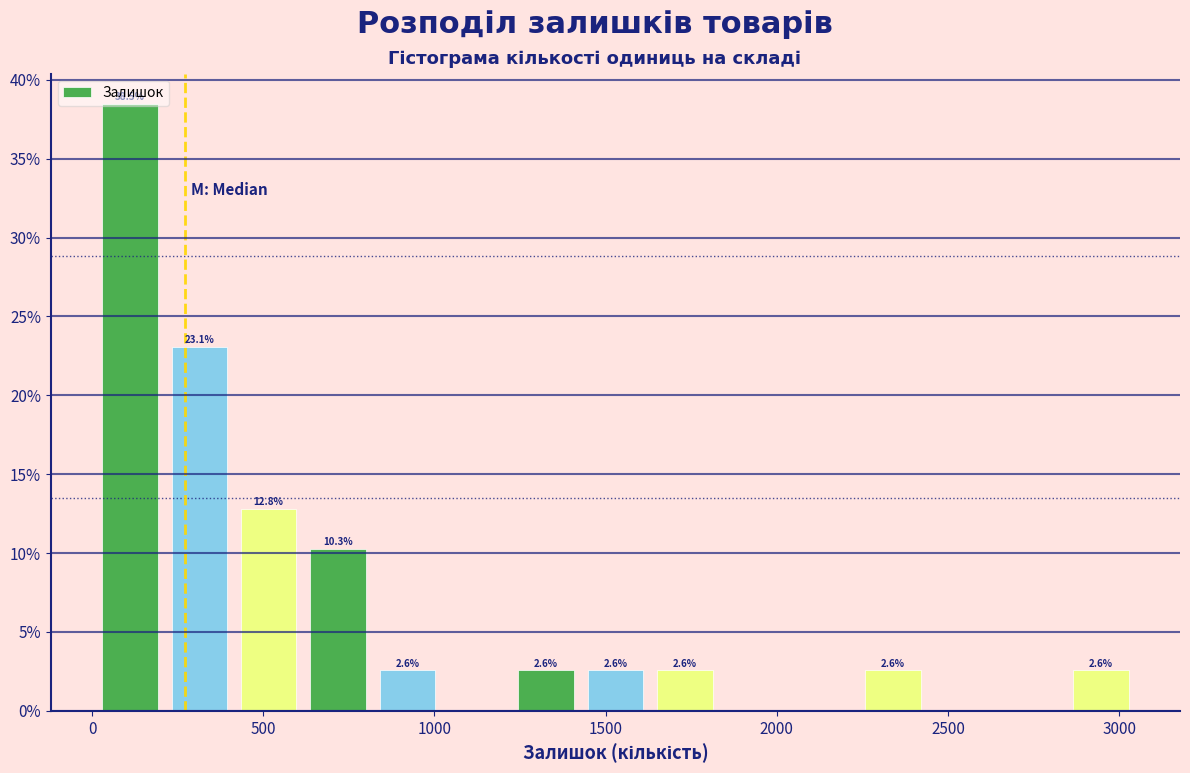

Which range on the x-axis has the tallest bar?

0 to 200